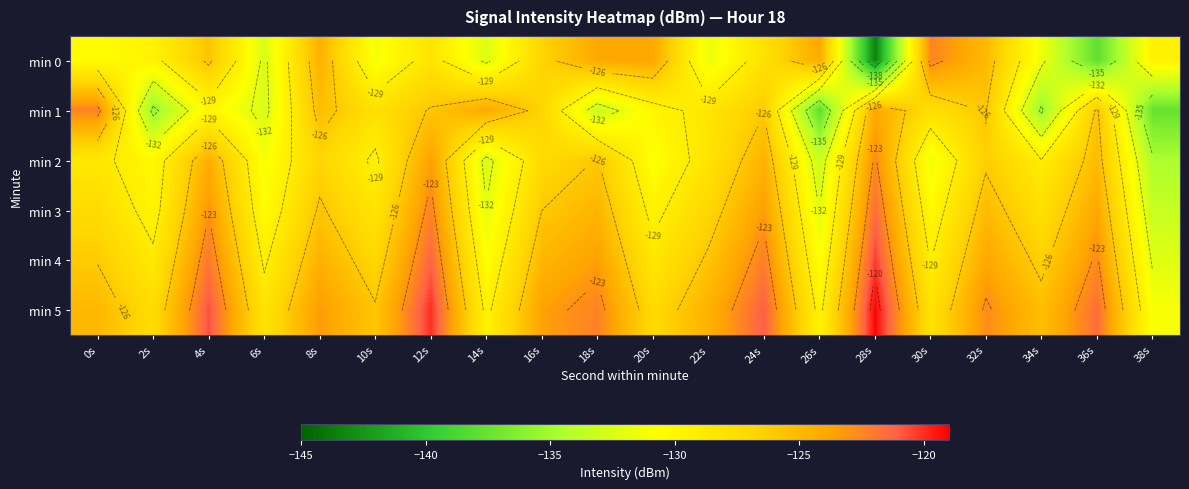

What is the difference between the highest and lowest values at 10s?

5.4